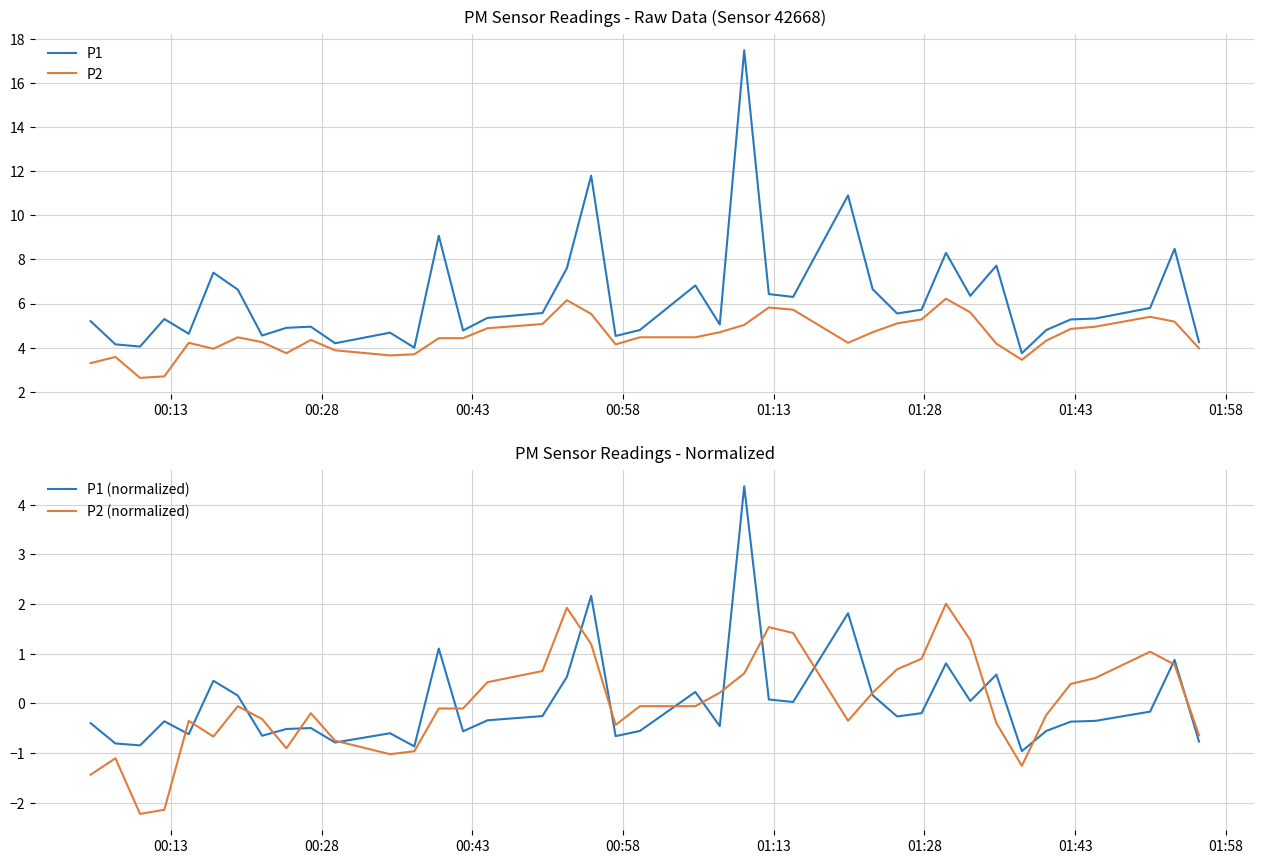

Reading right to left, transcribe all the data shown in this chart.

P1: 4.2	8.5	5.8	5.3	5.3	4.8	3.8	7.7	6.3	8.3	5.7	5.5	6.7	10.9	6.3	6.4	17.5	5.0	6.8	4.8	4.5	11.8	7.6	5.6	5.3	4.8	9.1	4.0	4.7	4.2	5.0	4.9	4.5	6.6	7.4	4.6	5.3	4.0	4.2	5.2
P2: 4.0	5.2	5.4	5.0	4.8	4.3	3.5	4.2	5.6	6.2	5.3	5.1	4.7	4.2	5.7	5.8	5.0	4.7	4.5	4.5	4.2	5.5	6.2	5.1	4.9	4.4	4.4	3.7	3.6	3.9	4.3	3.8	4.2	4.5	4.0	4.2	2.7	2.6	3.6	3.3
P1 (normalized): -0.8	0.9	-0.2	-0.4	-0.4	-0.6	-1.0	0.6	0.0	0.8	-0.2	-0.3	0.2	1.8	0.0	0.1	4.4	-0.5	0.2	-0.6	-0.7	2.2	0.5	-0.3	-0.3	-0.6	1.1	-0.9	-0.6	-0.8	-0.5	-0.5	-0.7	0.2	0.5	-0.6	-0.4	-0.8	-0.8	-0.4
P2 (normalized): -0.6	0.8	1.0	0.5	0.4	-0.2	-1.3	-0.4	1.3	2.0	0.9	0.7	0.2	-0.4	1.4	1.5	0.6	0.2	-0.1	-0.1	-0.4	1.2	1.9	0.7	0.4	-0.1	-0.1	-1.0	-1.0	-0.8	-0.2	-0.9	-0.3	-0.1	-0.7	-0.4	-2.1	-2.2	-1.1	-1.4